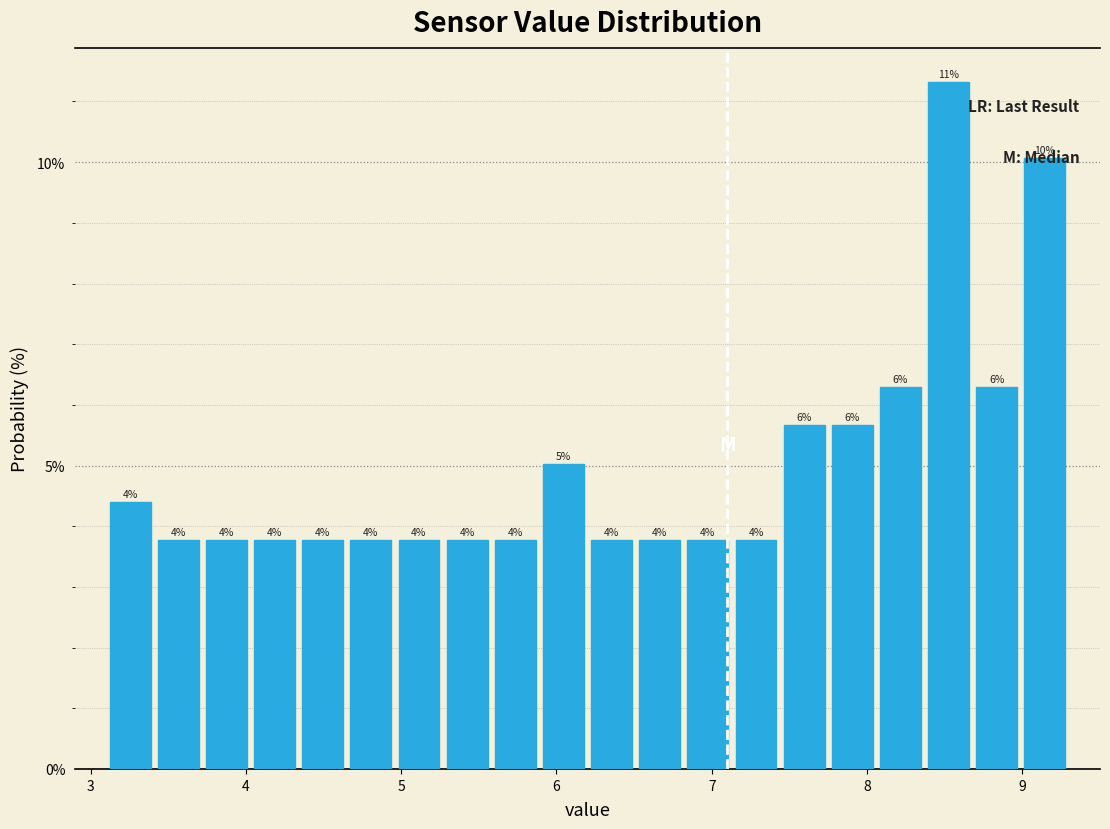

Around what value on the x-axis is the tallest bar? Give the approximate position of its centre, as read against the axis.

8.5